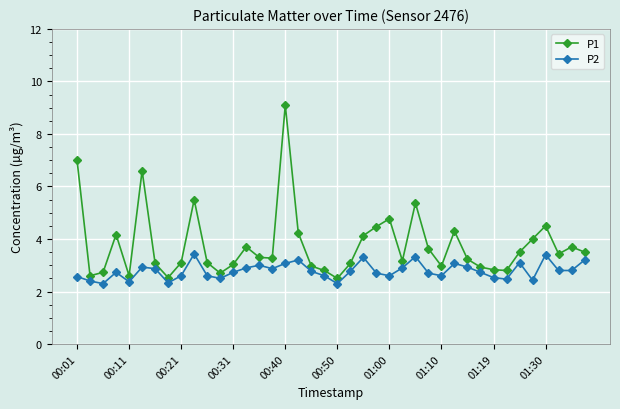

Which series has the largest total across all categories?

P1